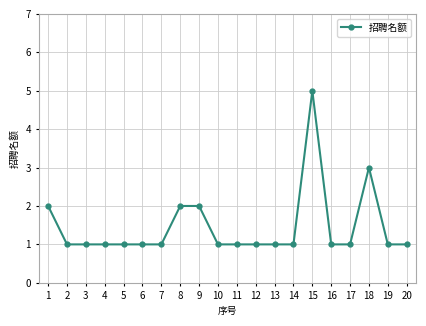

Is it true that the value at 11 is 0?

False